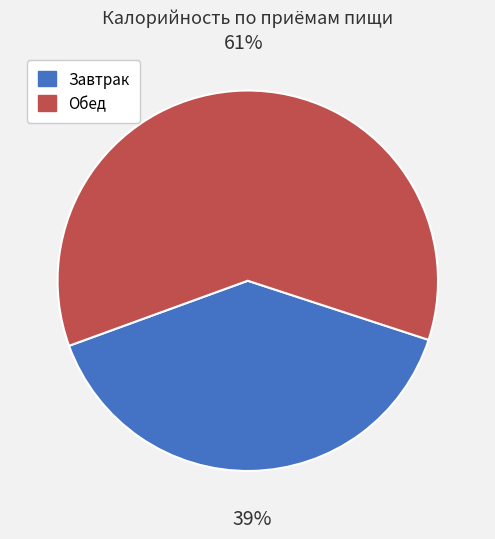

To the nearest percent, what is the average slice percentage?

50%